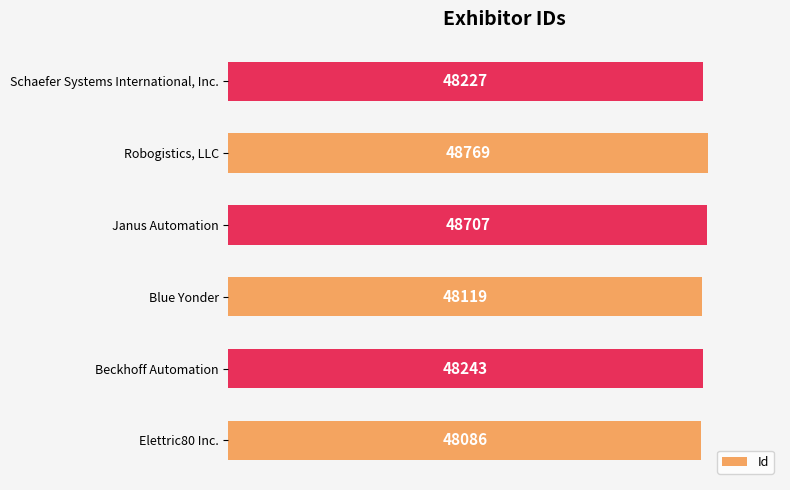

The chart shows a value of 77758 at Blue Yonder. True or false?

False